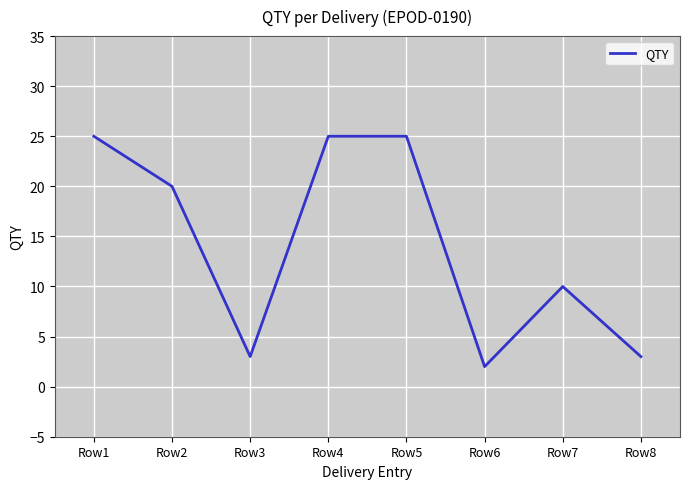

True or false: the data shows 20 at Row2.

True